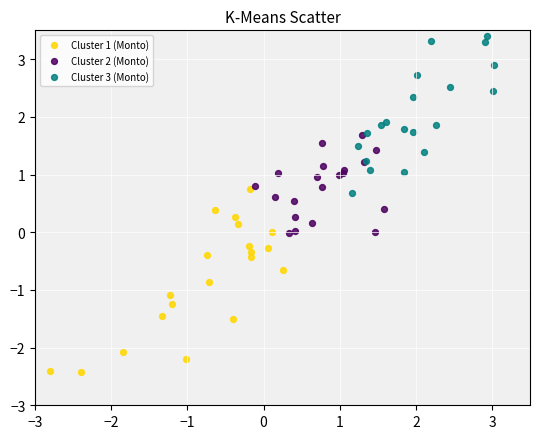

Which series contains the lowest Y value?

Cluster 1 (Monto)